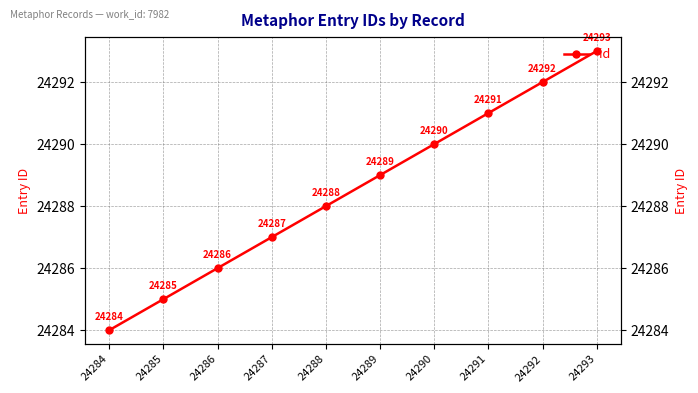

How many lines are shown in the chart?

1